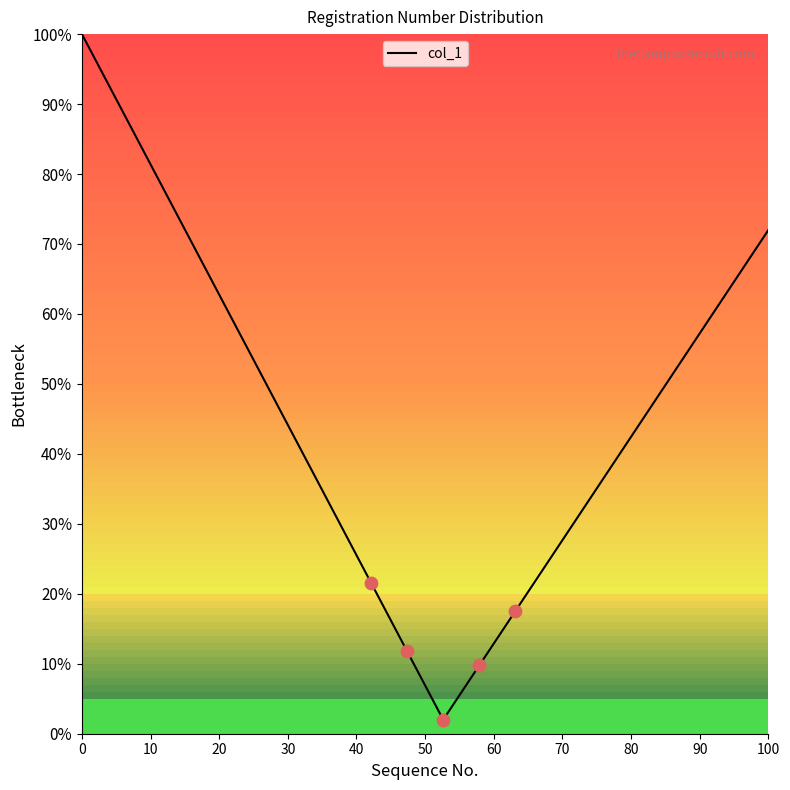

What is the difference between the maximum and minimum values?

98.0